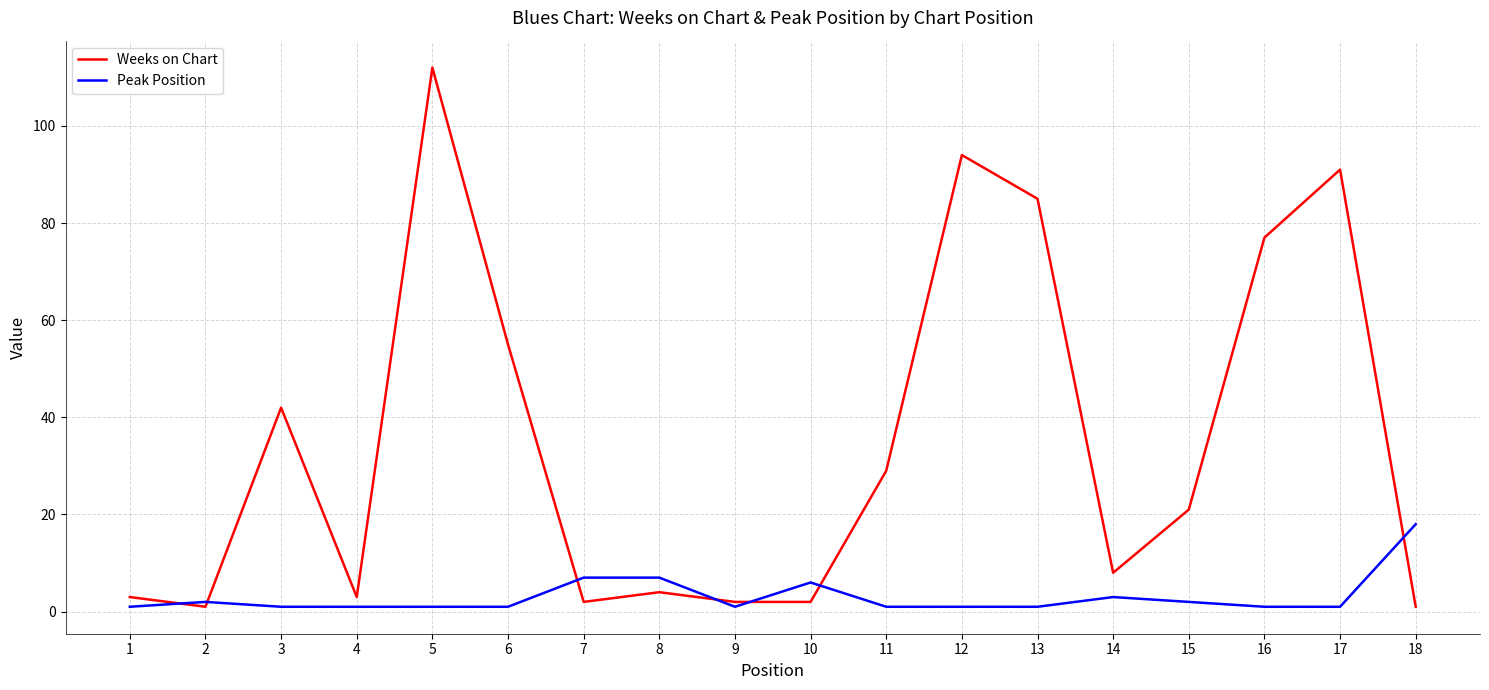

What is the sum of the Weeks on Chart values at 16 and 10?

79